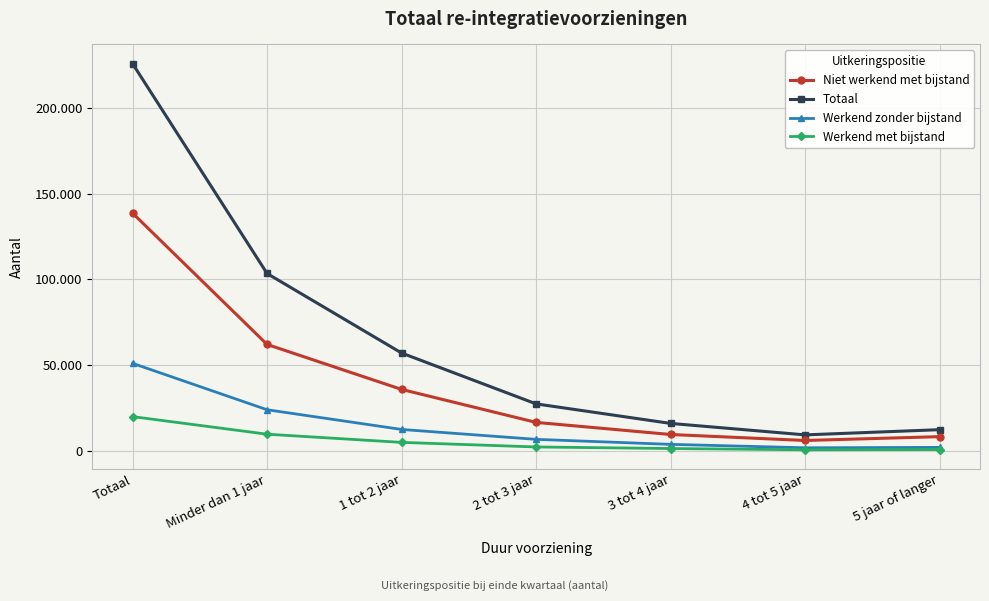

What is the label of the 1st point from the right?

5 jaar of langer